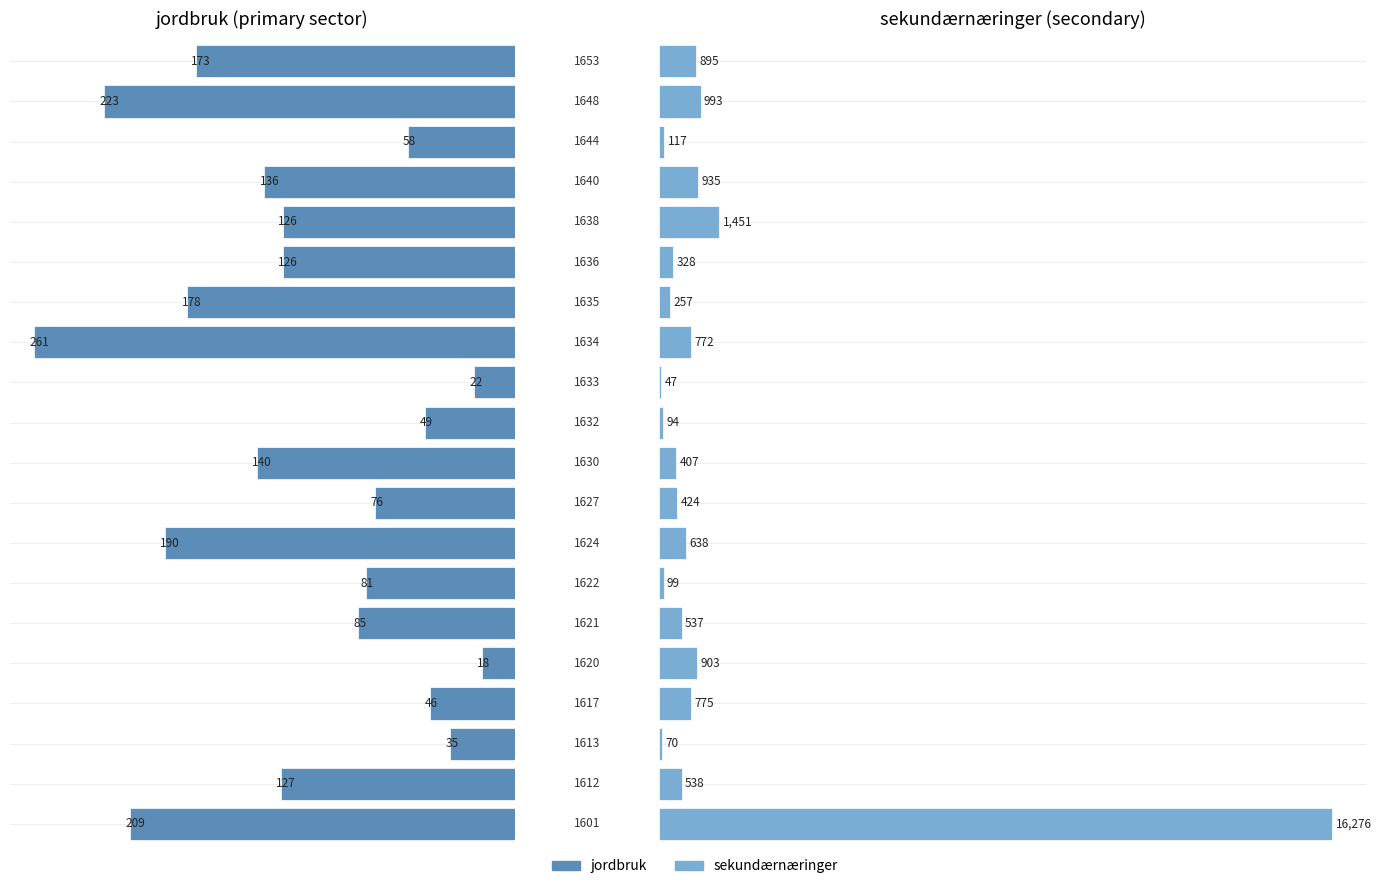

Rank the series by their average value, from highest to lowest.

sekundærnæringer, jordbruk